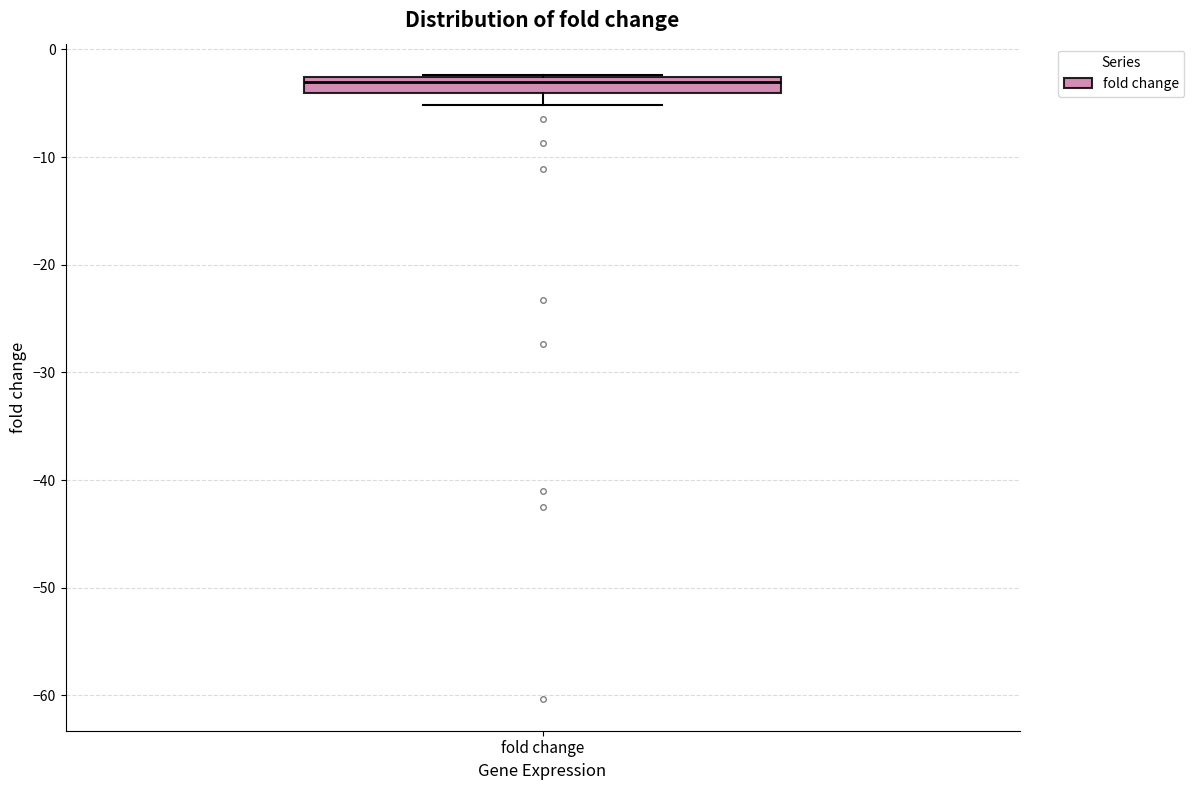

Where is the lower edge of the box for fold change on the y-axis? The values are not printed on the chart, so give them approximately, as read against the axis.

-4